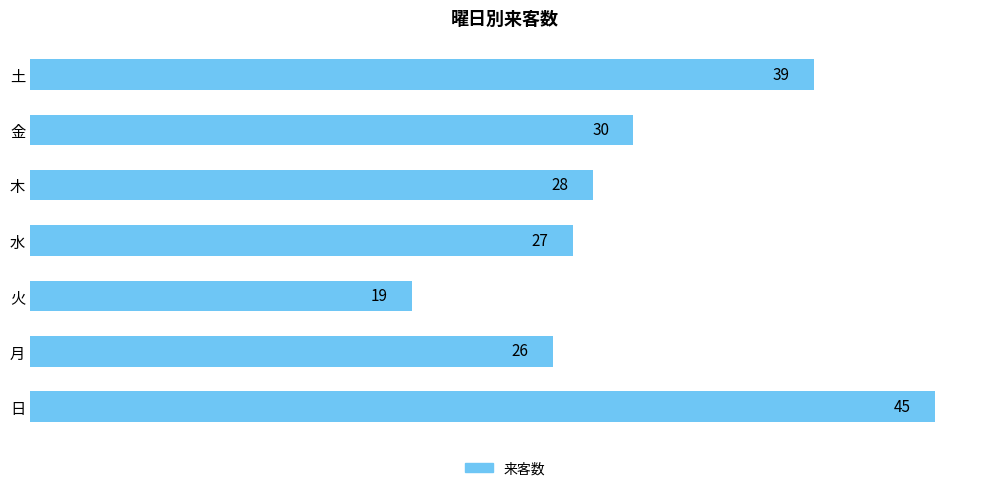

True or false: the data shows 11 at 月.

False